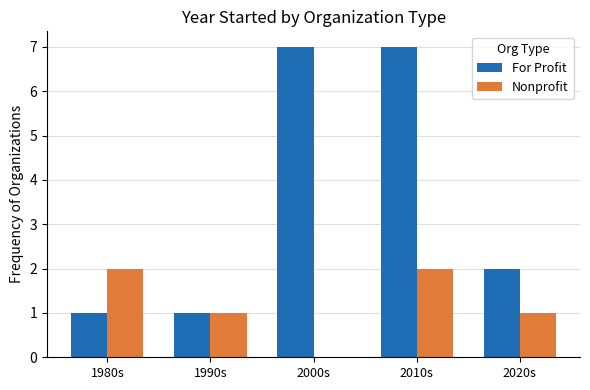

Where is For Profit nearest to the value 4?

2020s